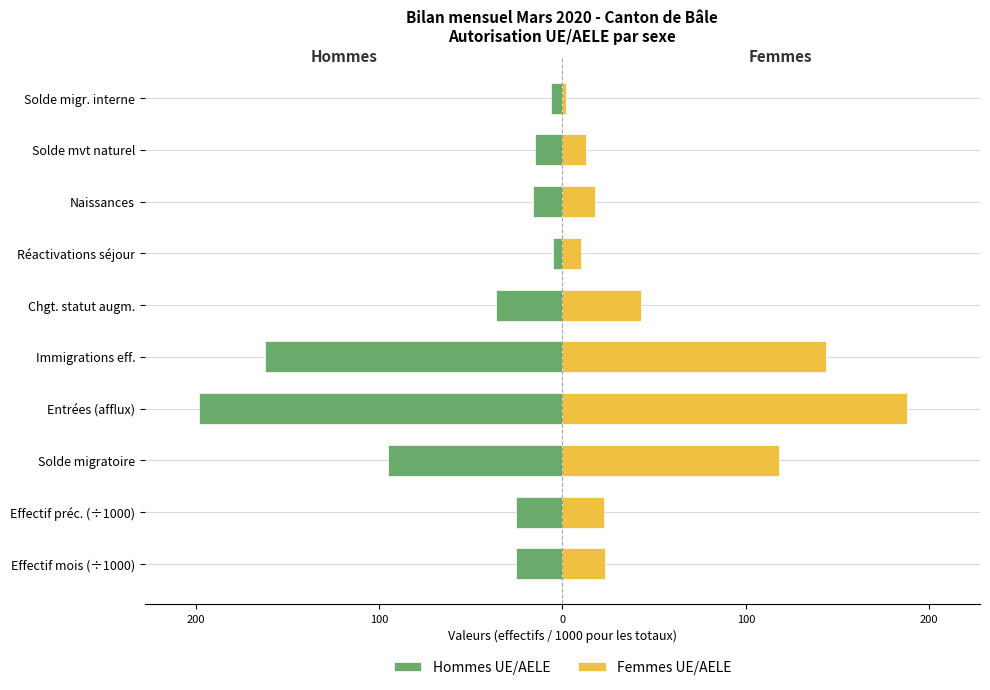

What is the value of the Femmes UE/AELE bar at the 10th from the left?

2.0